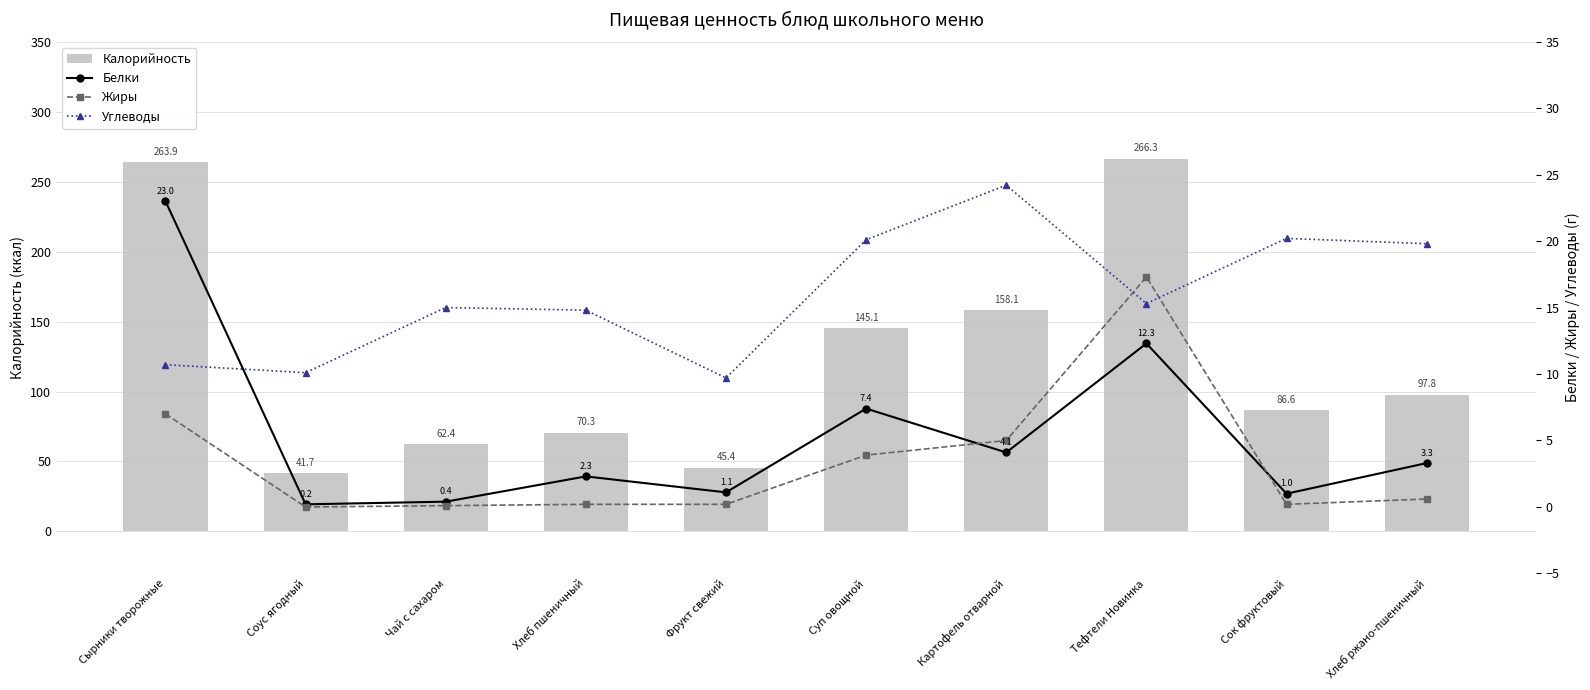

How many distinct data groups are displayed?

4